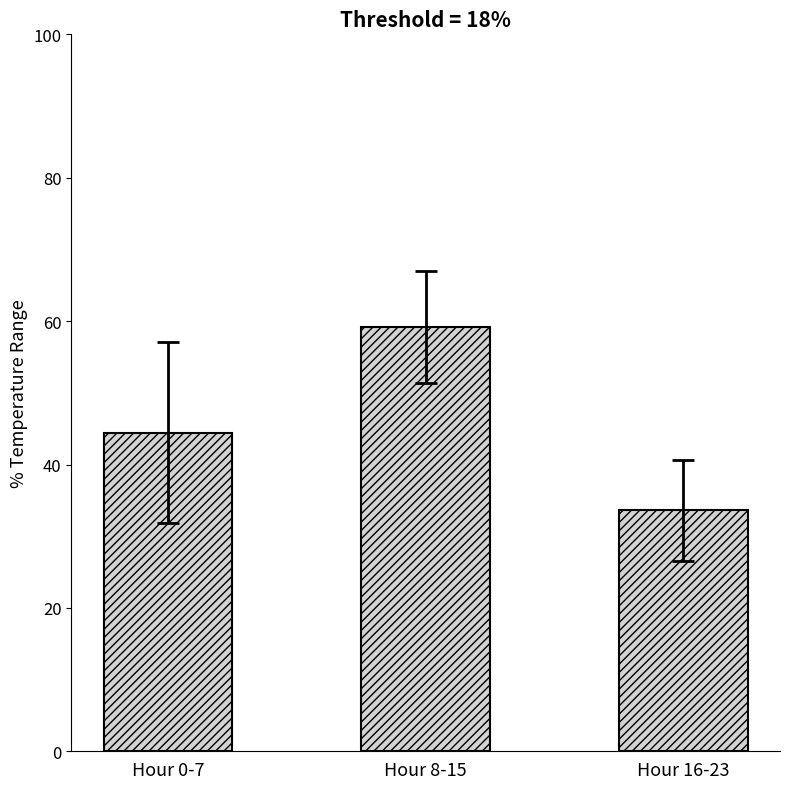

What is the difference between the values at Hour 0-7 and Hour 16-23?

10.8